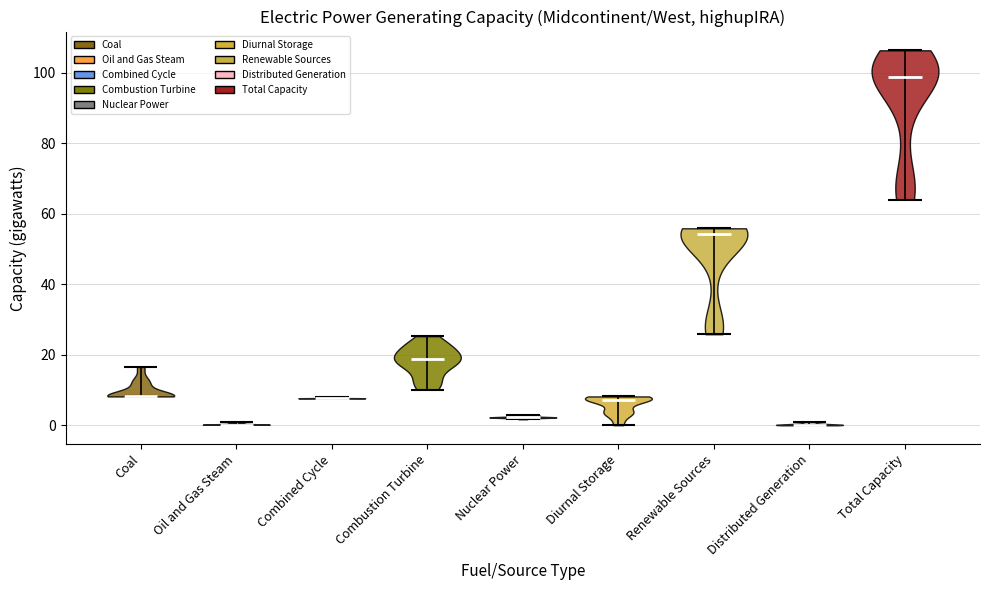

Reading left to right, read every violin against the y-axis: where its median line is, and the lowest and highest points it reaches. The values are not printed on the chart, so give them approximately, as read against the axis.

Coal: median line 8, lowest point 8, highest point 16
Oil and Gas Steam: median line 0, lowest point 0, highest point 0
Combined Cycle: median line 8, lowest point 8, highest point 8
Combustion Turbine: median line 18, lowest point 10, highest point 26
Nuclear Power: median line 2, lowest point 2, highest point 2
Diurnal Storage: median line 8, lowest point 0, highest point 8
Renewable Sources: median line 54, lowest point 26, highest point 56
Distributed Generation: median line 0, lowest point 0, highest point 0
Total Capacity: median line 98, lowest point 64, highest point 106